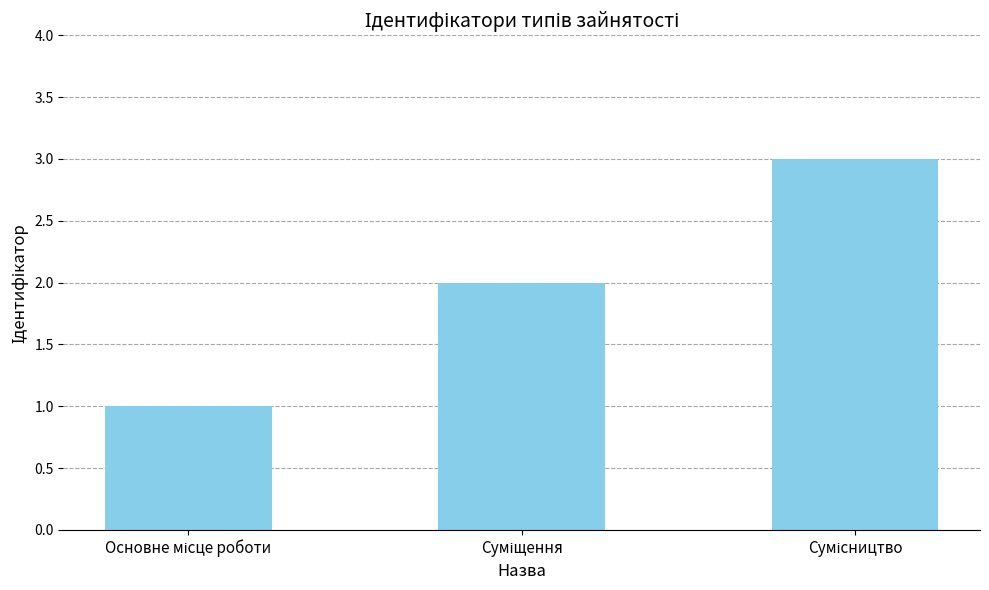

What is the sum of all values?

6